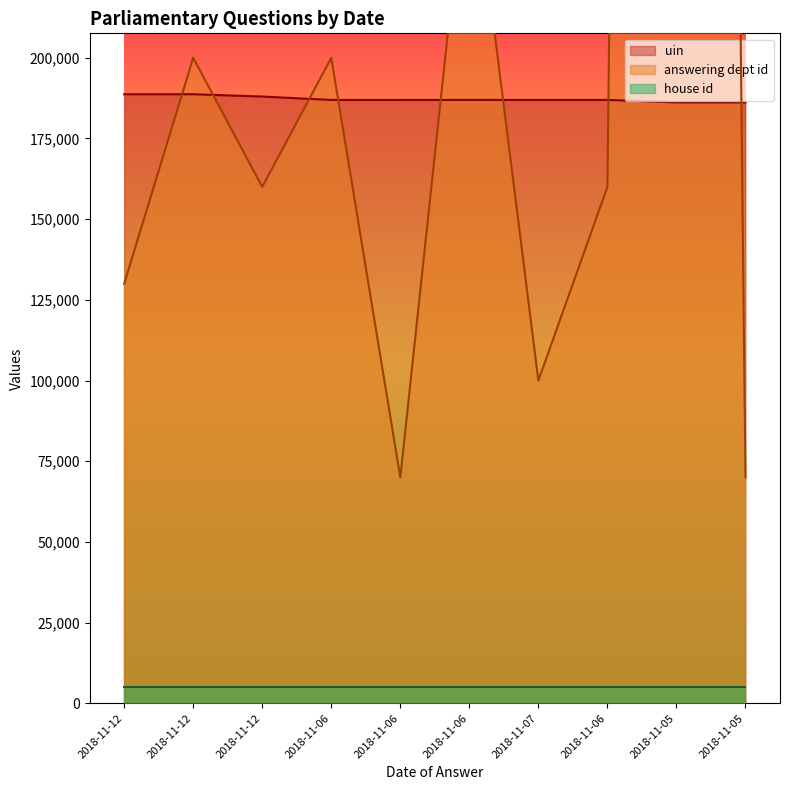

True or false: uin and answering dept id intersect in this chart.

True